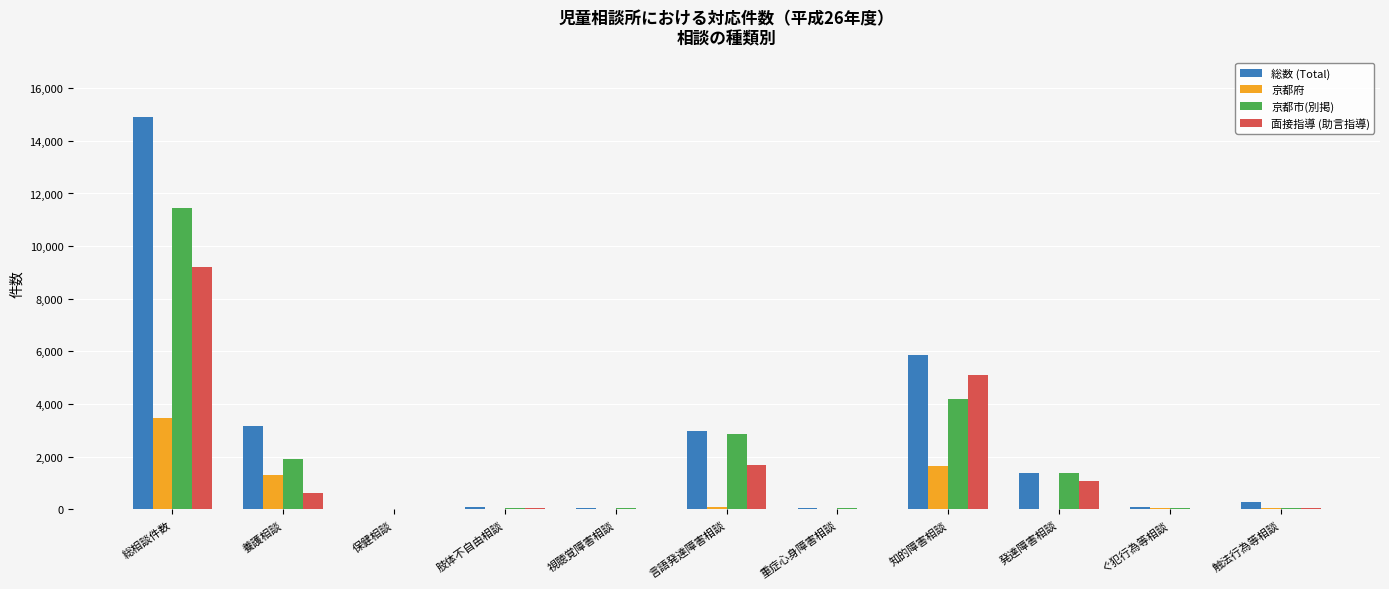

What is the sum of all 京都市(別掲) values?

22067